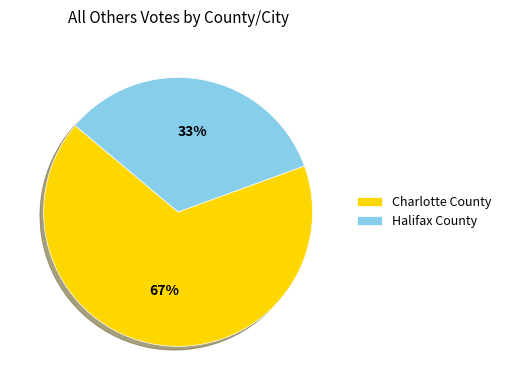

Do Charlotte County and Halifax County together represent more than half of the pie?

Yes